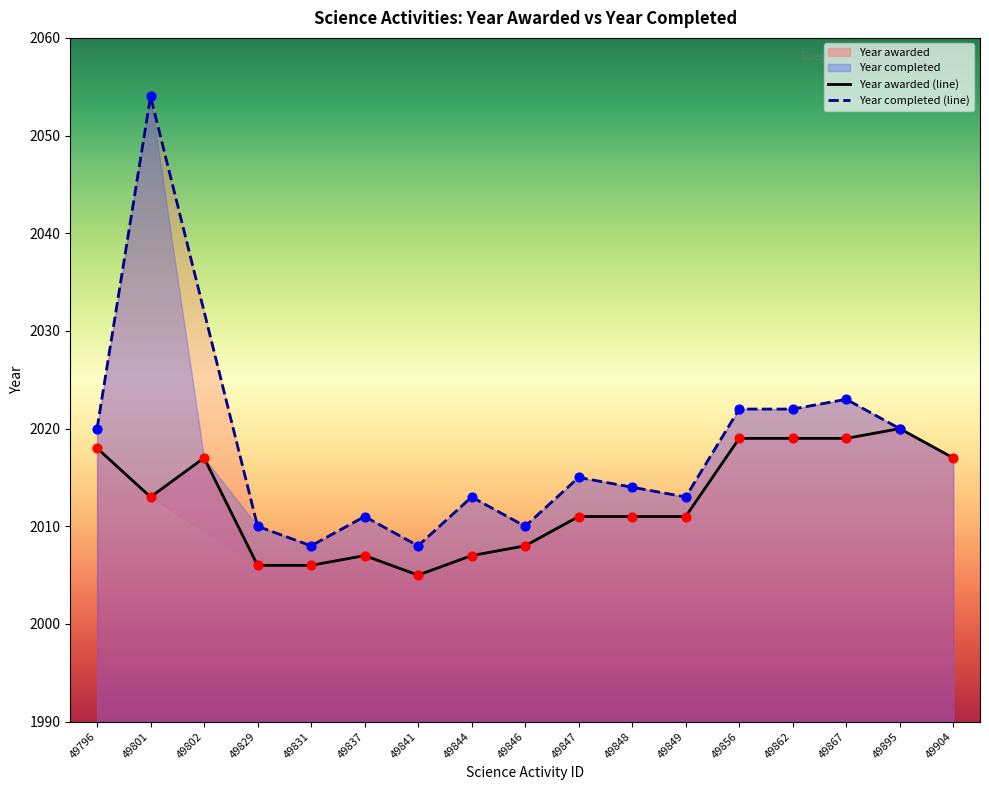

Between 49867 and 49849, which is larger?

49867